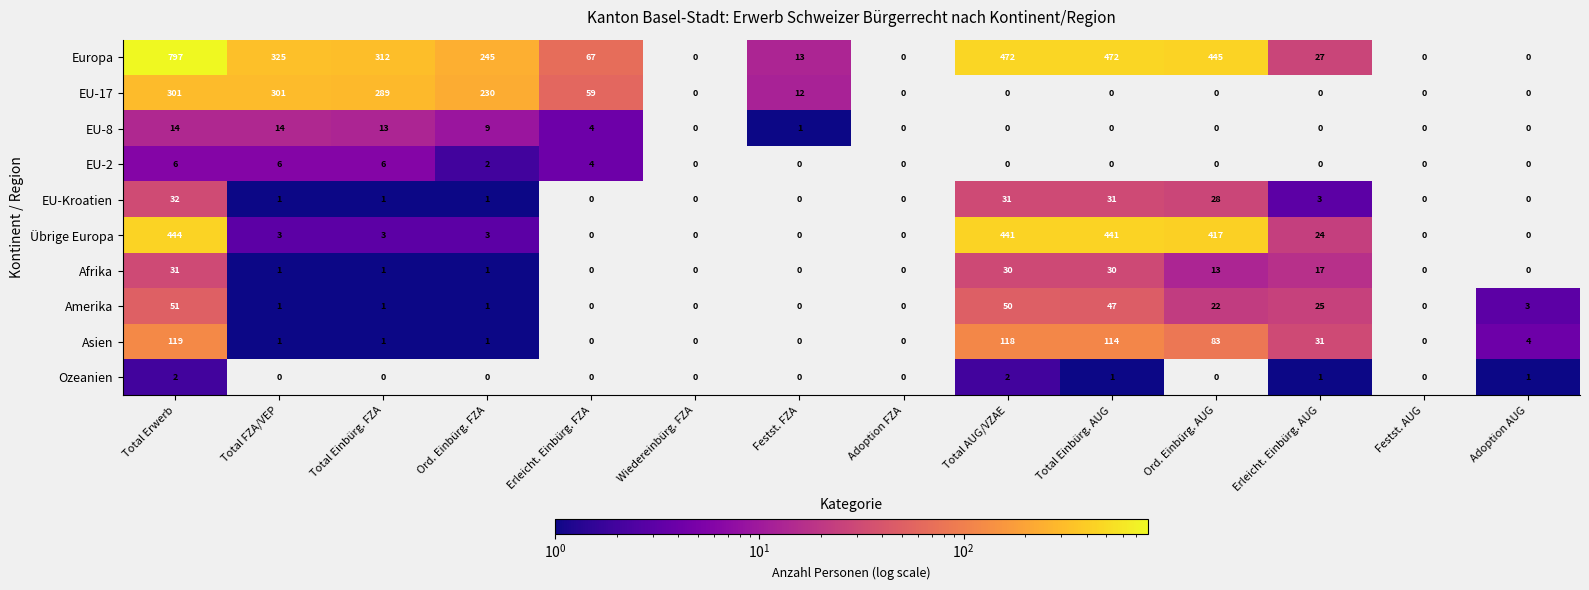

At how many categories does at least one series exceed 196?

7